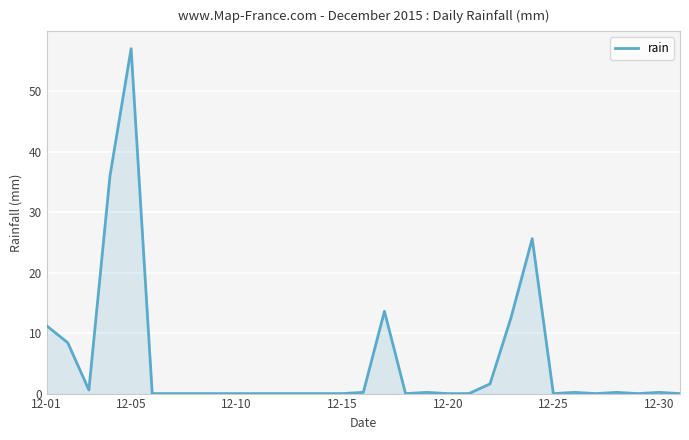

What is the difference between the maximum and minimum values?

57.0